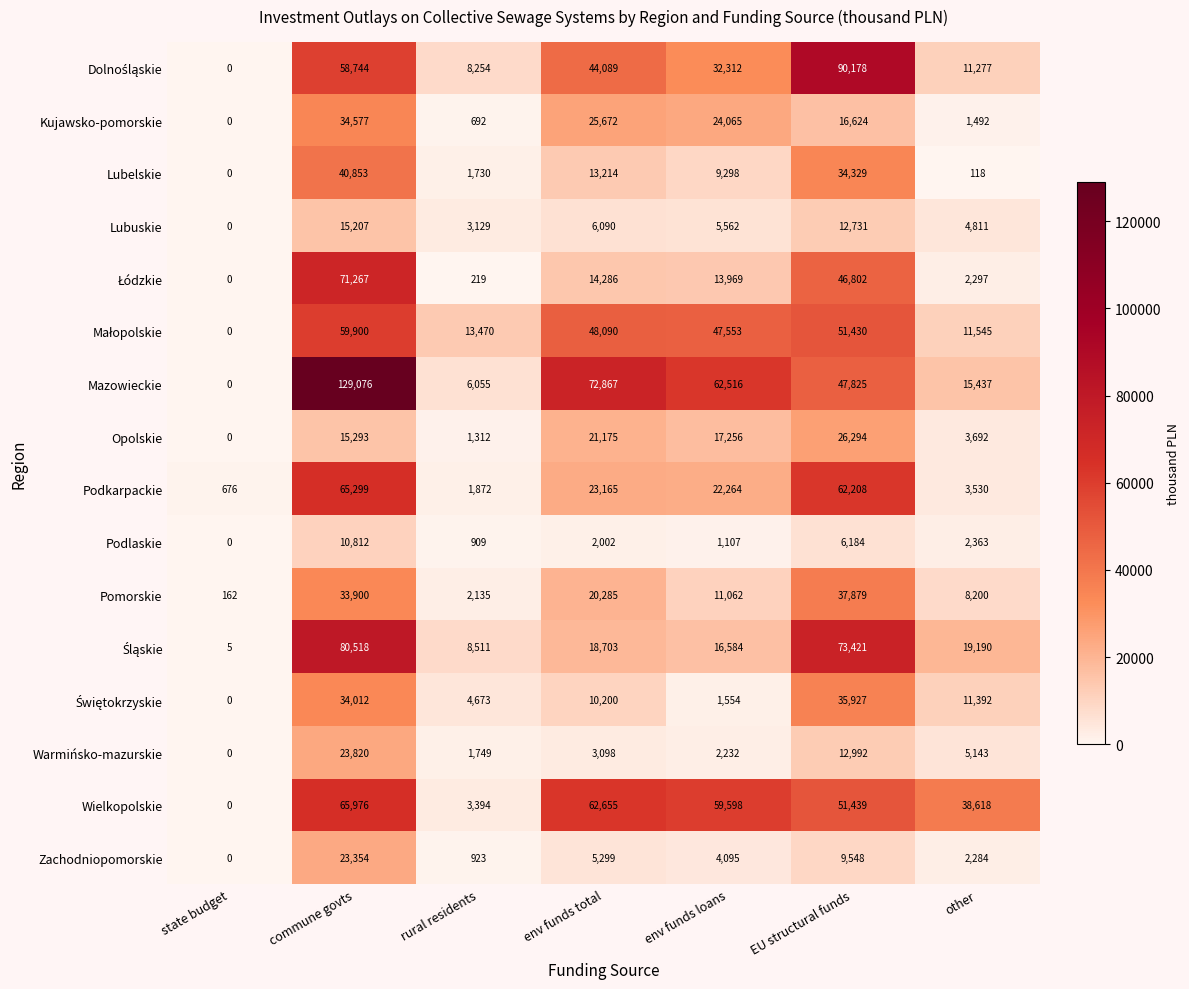

The value of Pomorskie at EU structural funds is 37879. True or false?

True